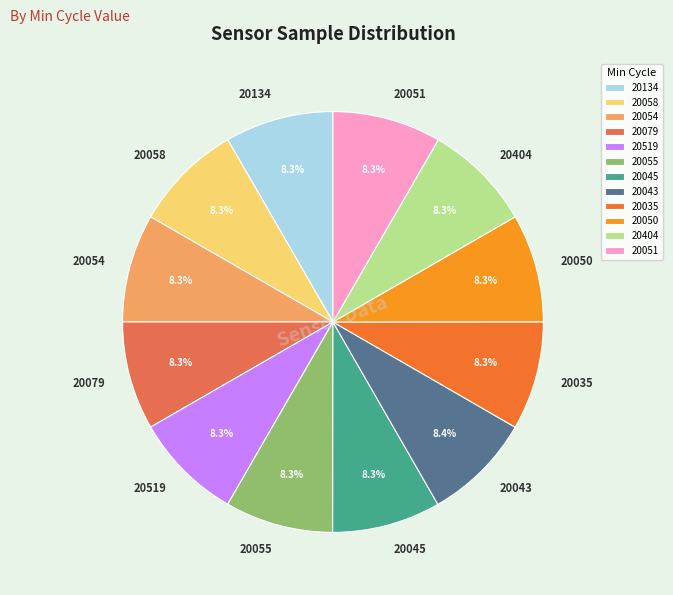

What percentage is NOT represented by 20134?

91.7%